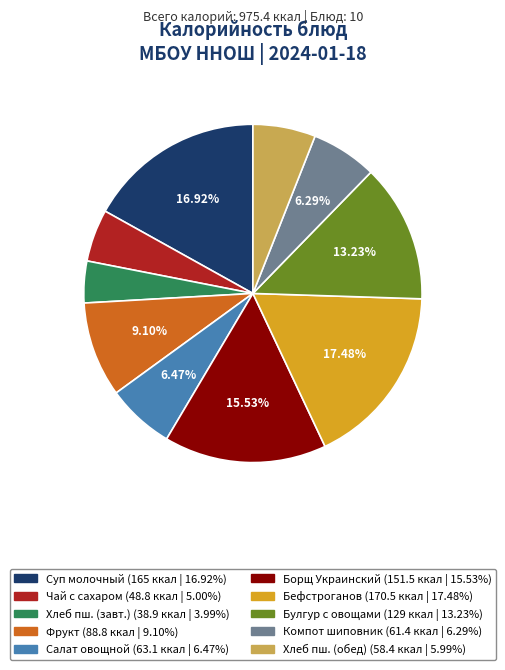

Count the number of slices in the pie.

10